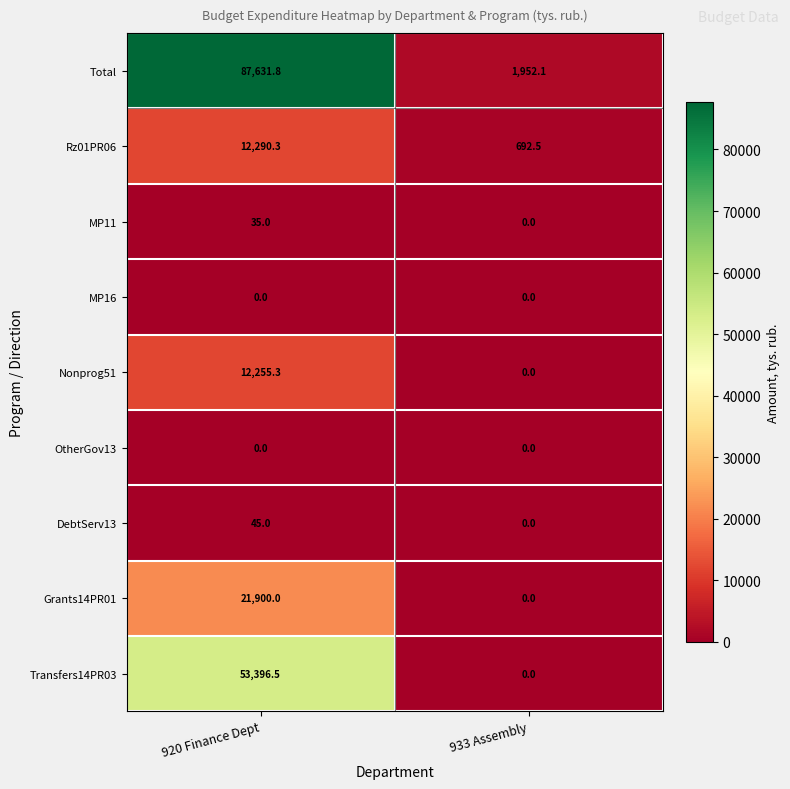

Reading left to right, list all the values displayed in this chart.

Total: 87631.8	1952.1
Rz01PR06: 12290.3	692.5
MP11: 35.0	0.0
MP16: 0.0	0.0
Nonprog51: 12255.3	0.0
OtherGov13: 0.0	0.0
DebtServ13: 45.0	0.0
Grants14PR01: 21900.0	0.0
Transfers14PR03: 53396.5	0.0